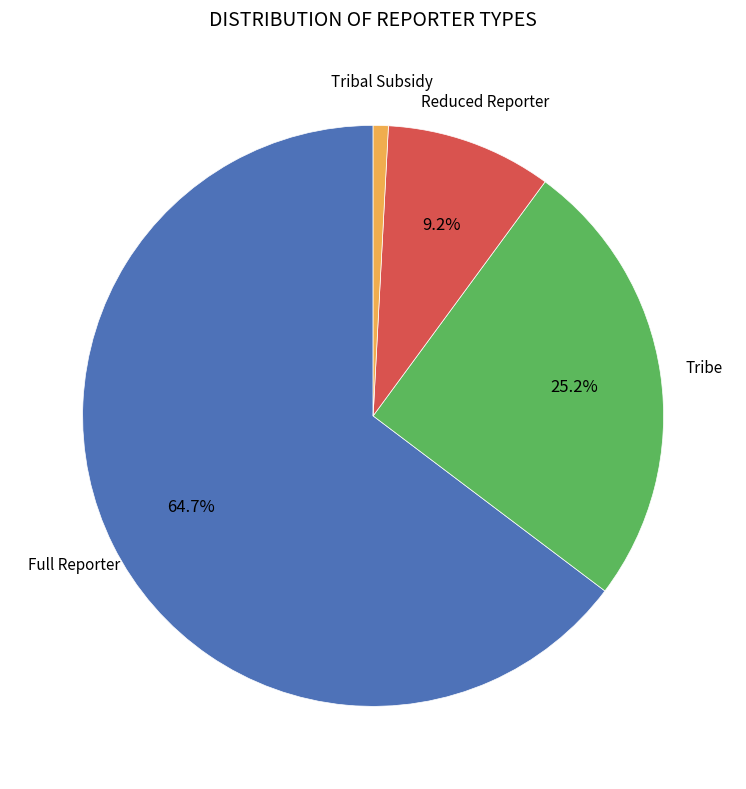

What percentage is the Full Reporter slice, to the nearest percent?

65%